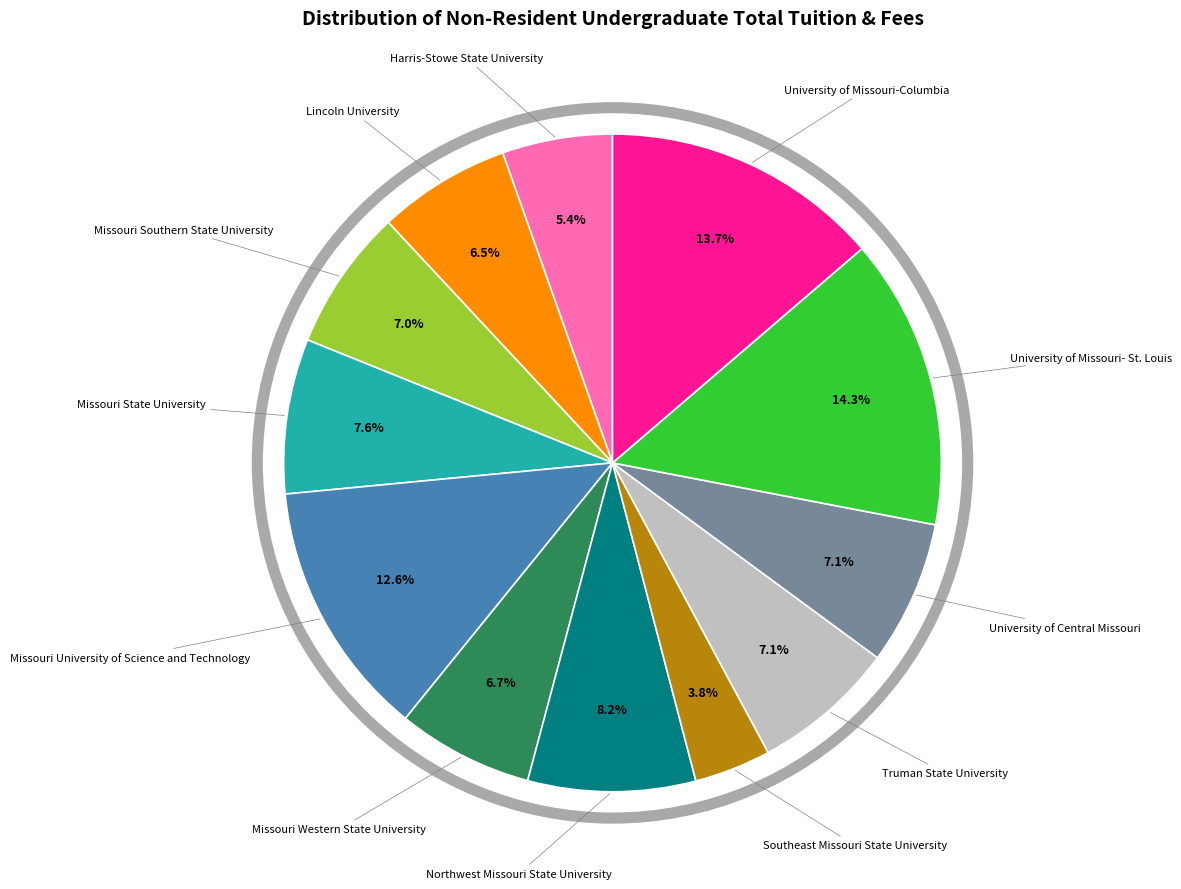

Between Truman State University and Lincoln University, which is larger?

Truman State University